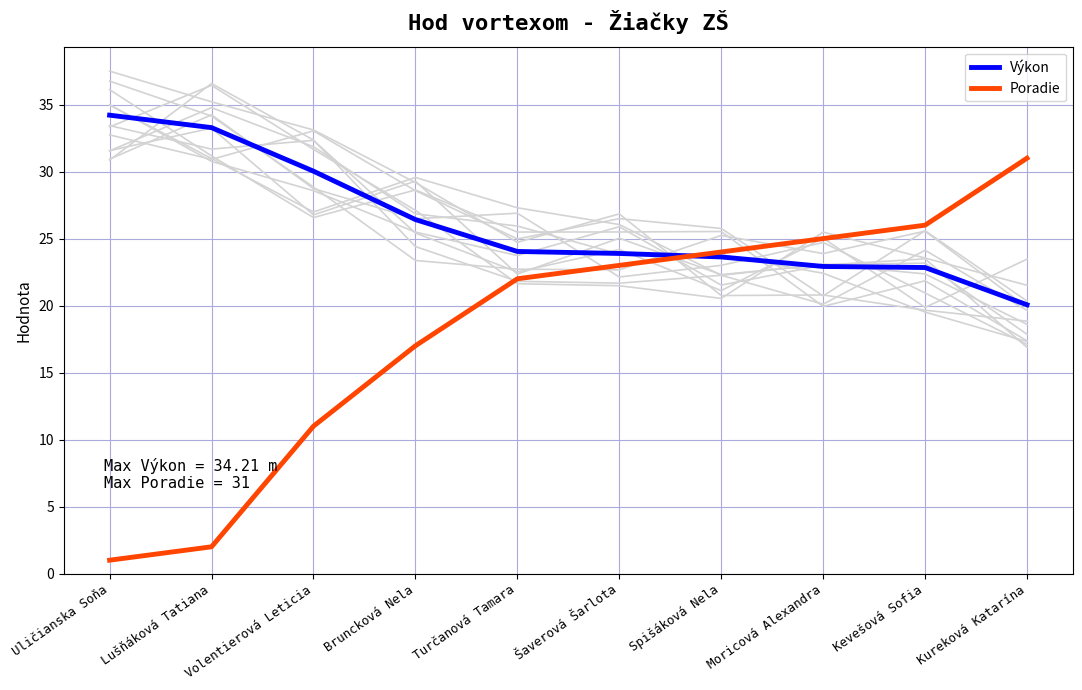

Reading left to right, what are all the values shown in this chart?

Výkon: 34.2	33.3	30.0	26.4	24.0	23.9	23.6	22.9	22.8	20.1
Poradie: 1.0	2.0	11.0	17.0	22.0	23.0	24.0	25.0	26.0	31.0